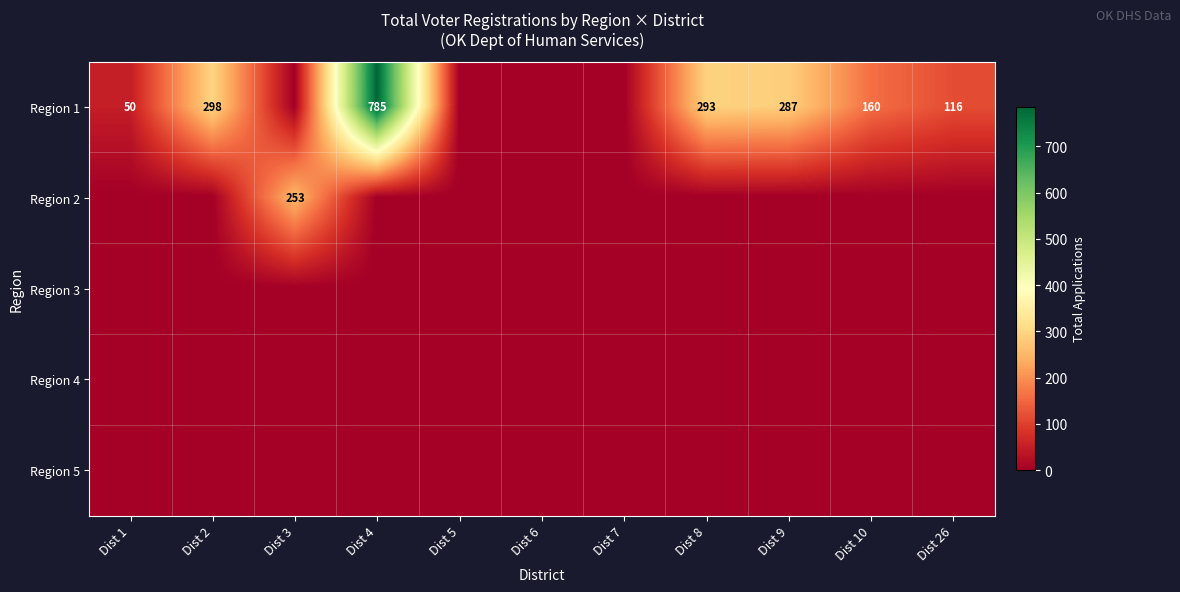

At how many categories does at least one series exceed 489?

1